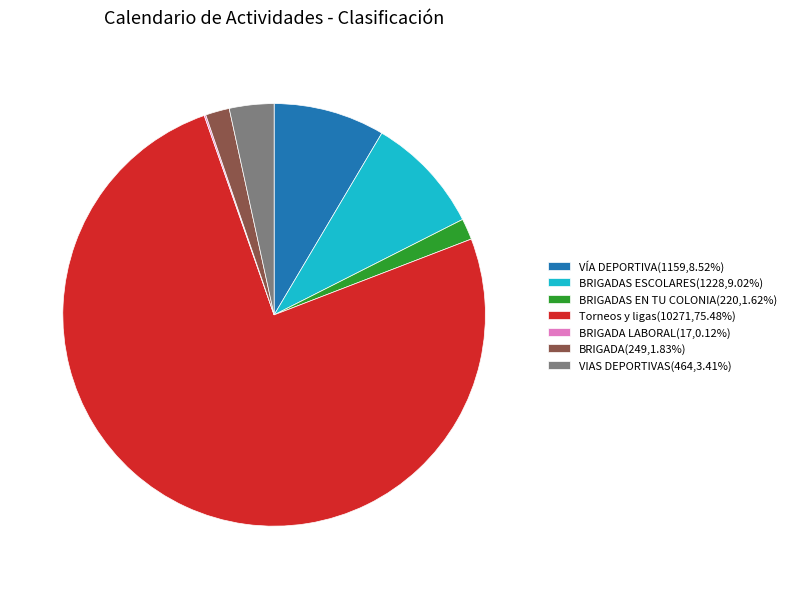

Is there a majority slice in this chart?

Yes